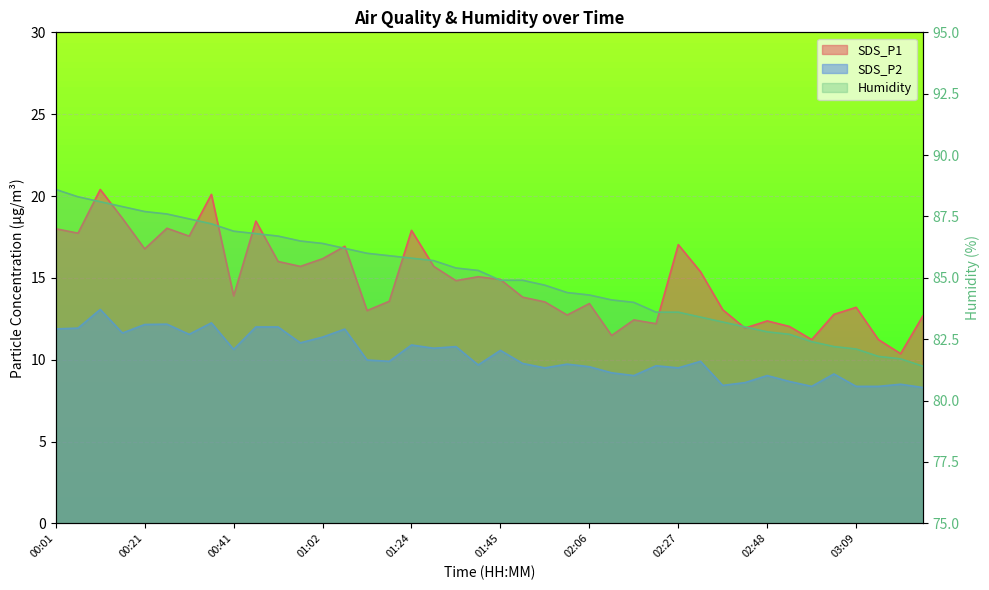

What is the difference between the highest and lowest values at 01:45?

74.3